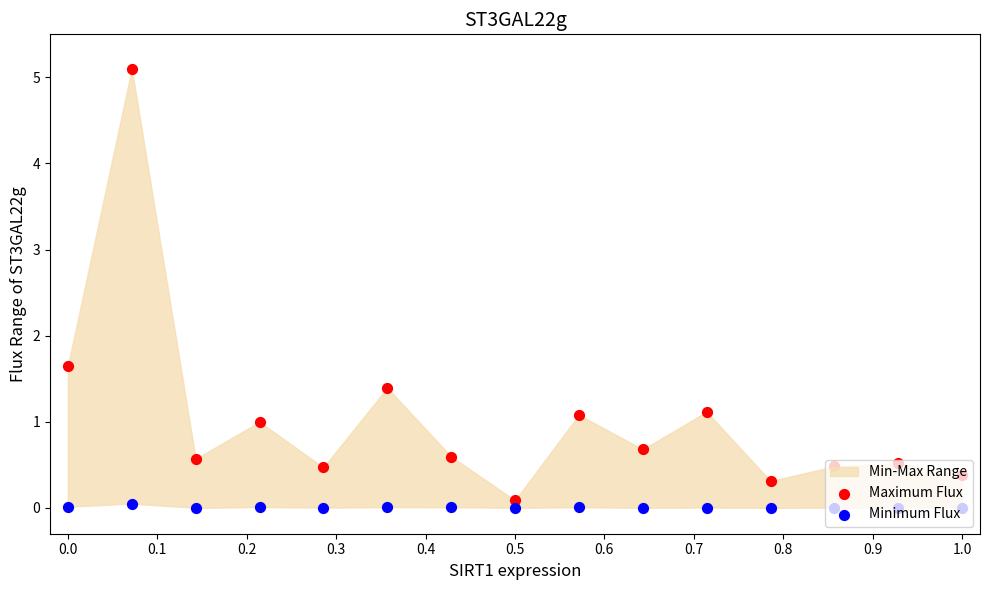

At which category is the sum across all series the highest?

0.1